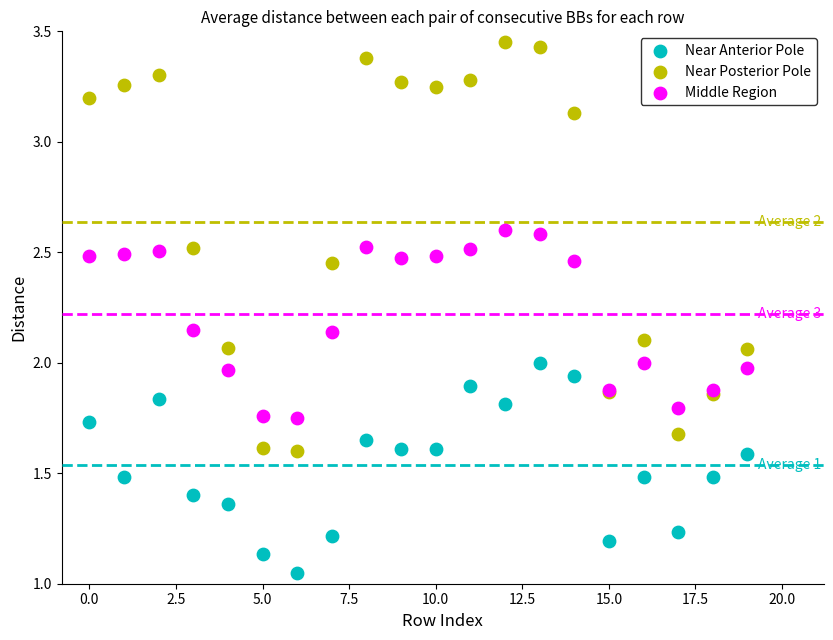

Which series reaches the minimum Y coordinate?

Near Anterior Pole